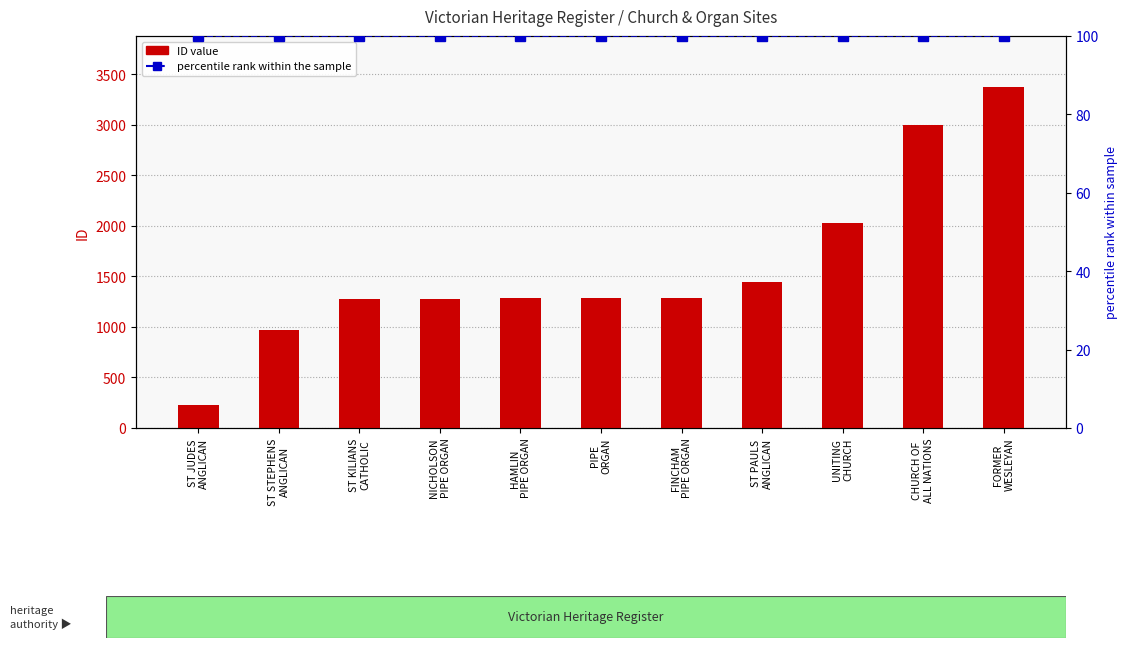

Reading right to left, transcribe all the data shown in this chart.

ID value: 3372	2999	2028	1442	1288	1287	1285	1279	1274	974	226
percentile rank within the sample: 100	100	100	100	100	100	100	100	100	100	100